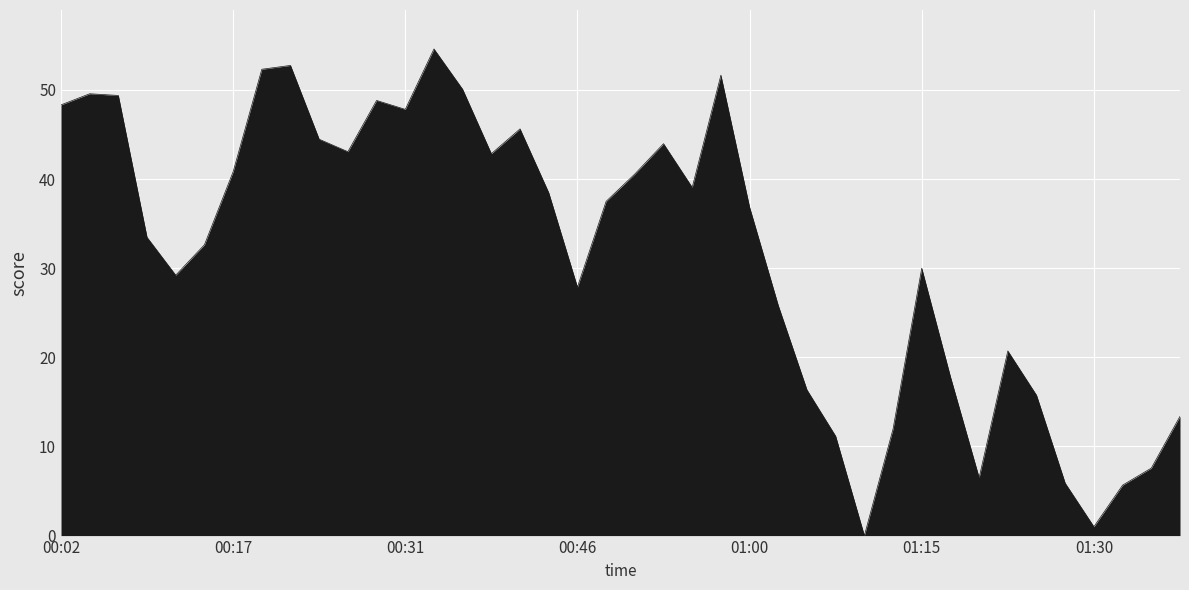

What is the difference between the maximum and minimum values?

54.6